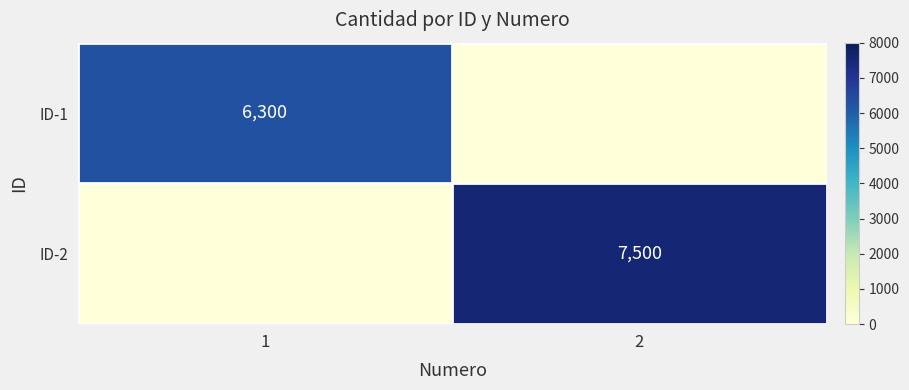

Which category has the highest value across all series?

2